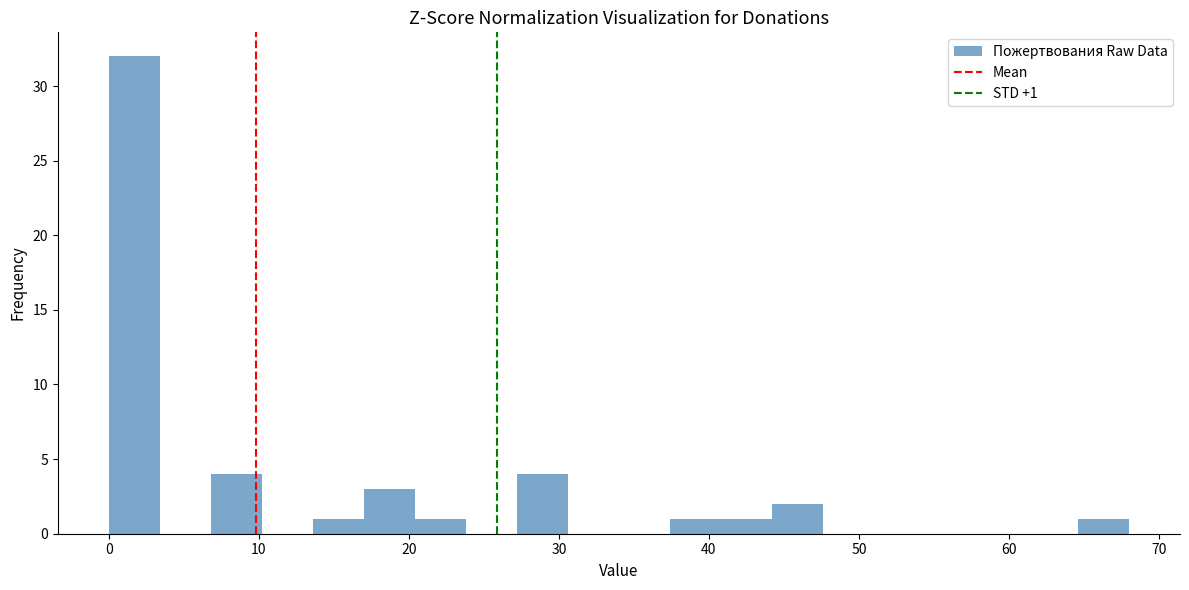

Around what value on the x-axis is the tallest bar? Give the approximate position of its centre, as read against the axis.

2